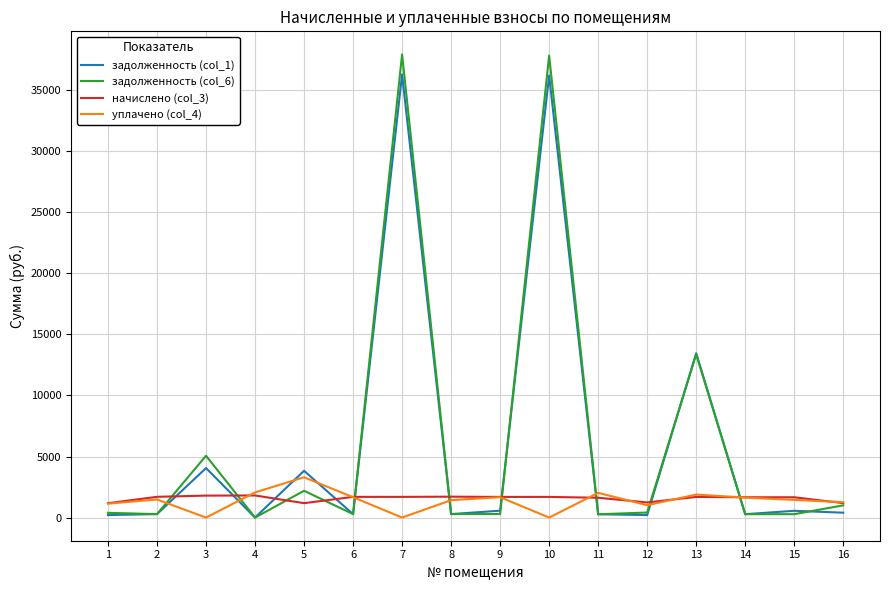

What is the difference between the maximum and minimum values in the задолженность (col_6) series?

37915.8